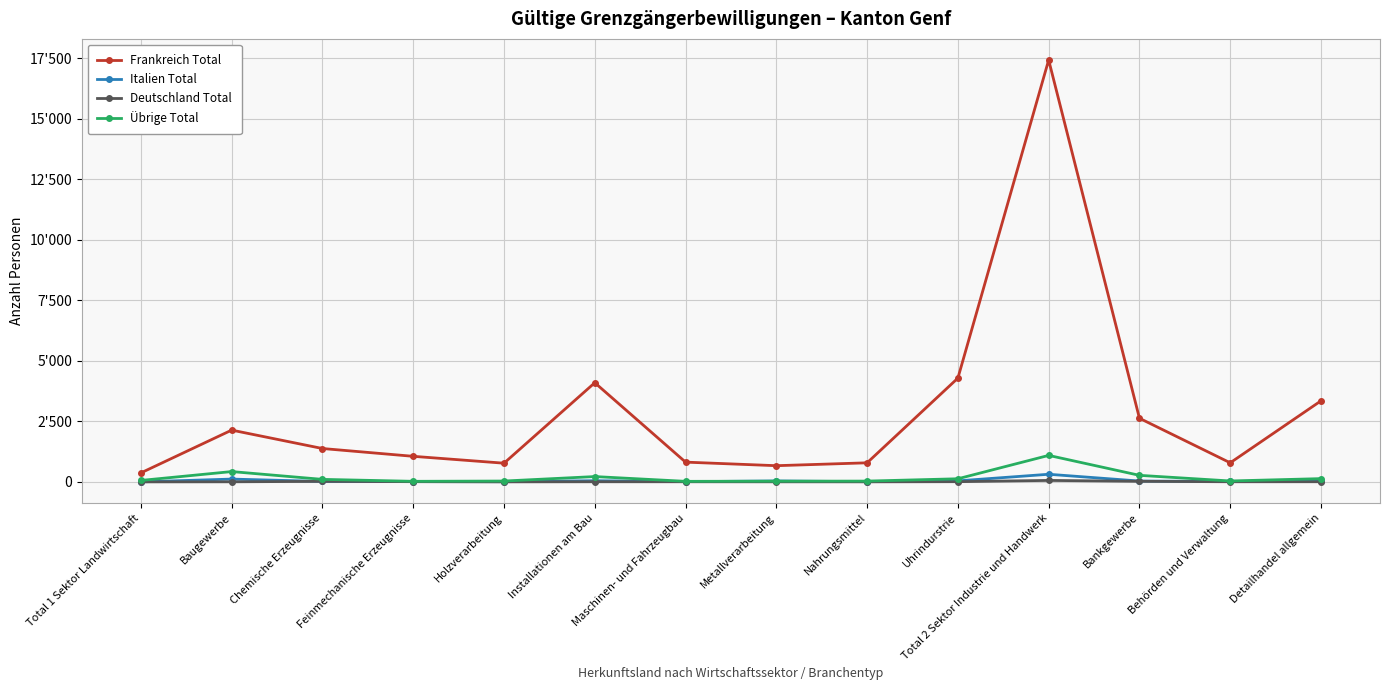

What is the label of the 14th point from the left?

Detailhandel allgemein